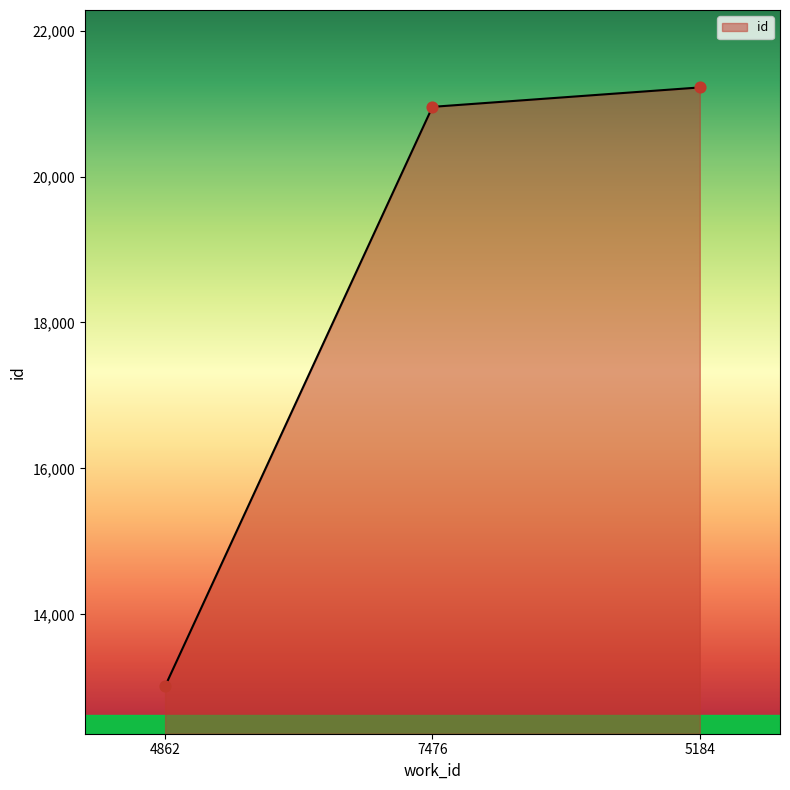

Which has a higher value, 5184 or 4862?

5184